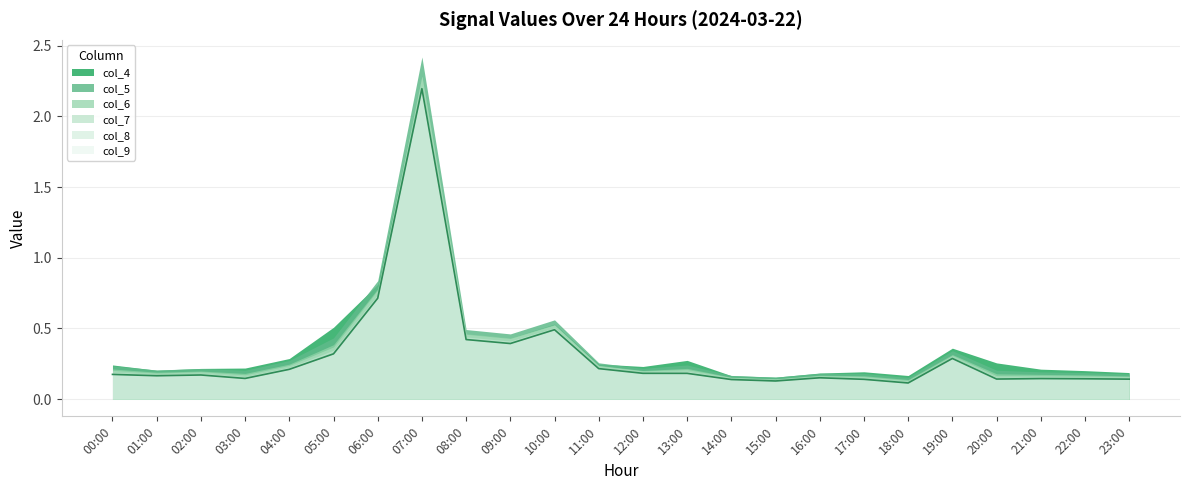

True or false: col_9 and col_7 cross at least once.

False